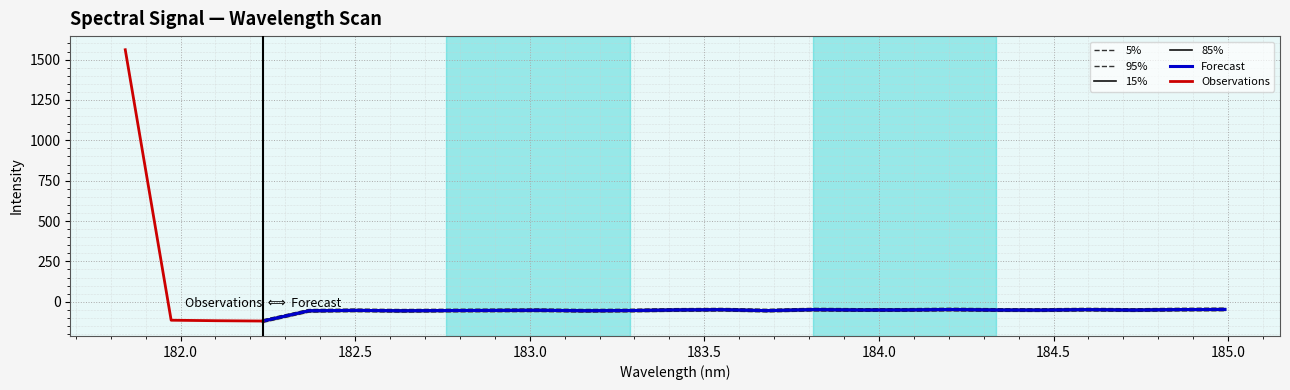

At which category does the data reach its first local valley?

182.2359681898